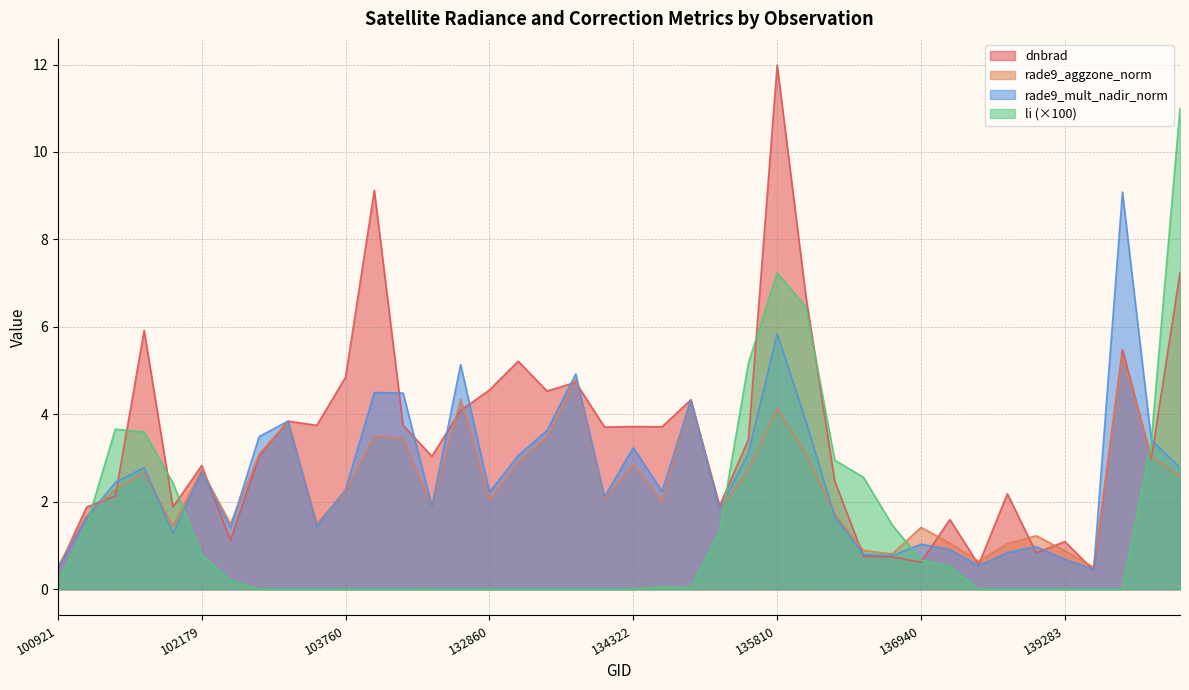

What is the value of the rade9_mult_nadir_norm point at the 16th from the left?

2.2